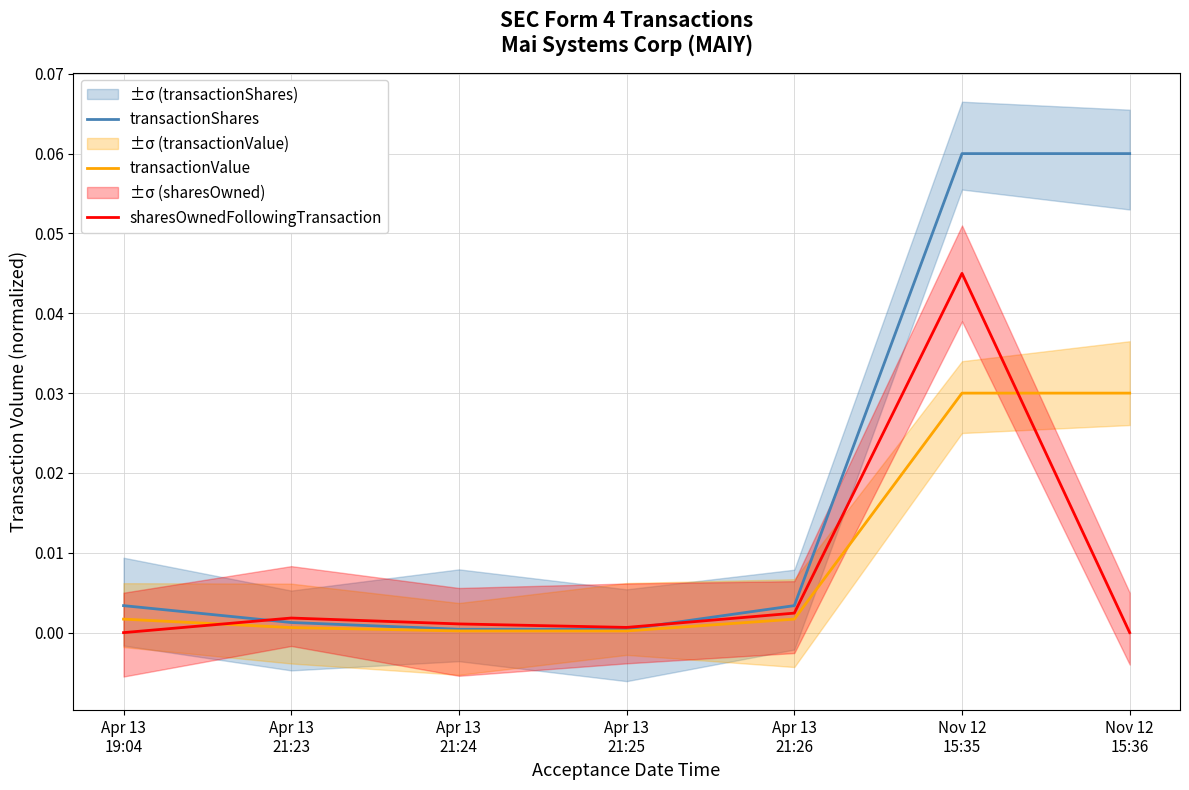

Which series has the largest range (max minus min)?

transactionShares